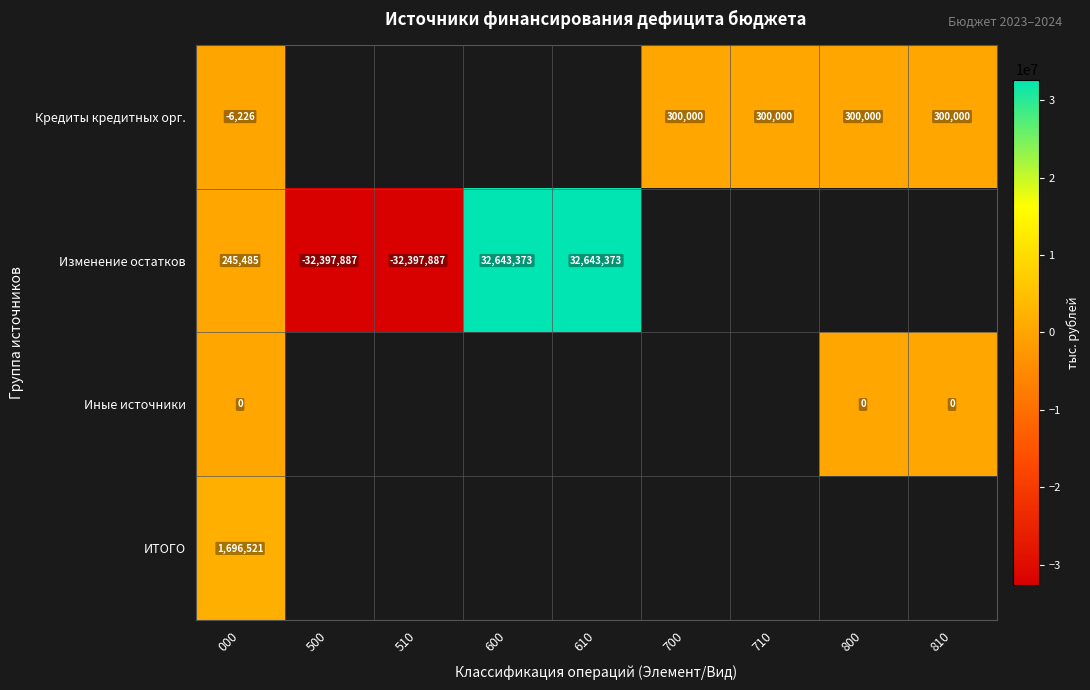

What is the difference between the Изменение остатков values at 600 and 510?

65041260.0